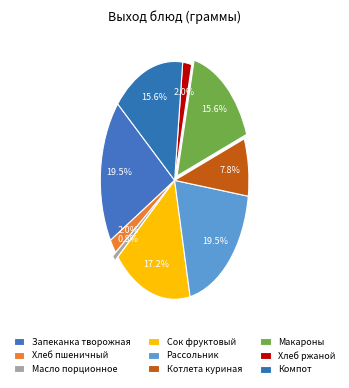

To the nearest percent, what portion does Хлеб ржаной represent?

2%